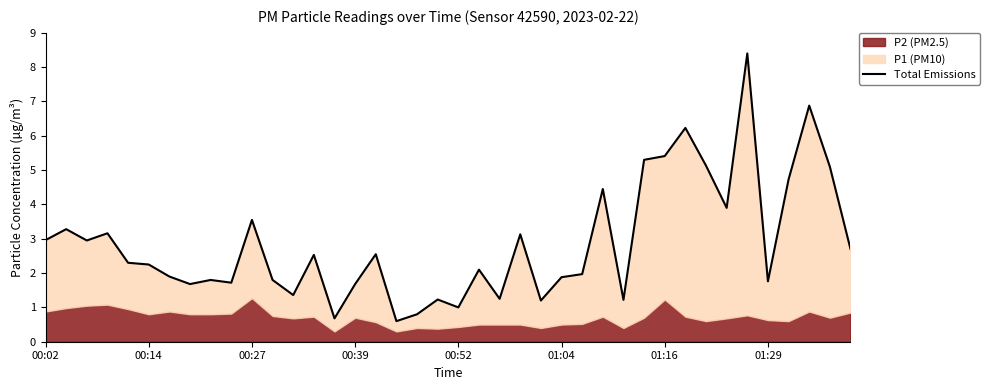

What is the sum of all values?

114.5